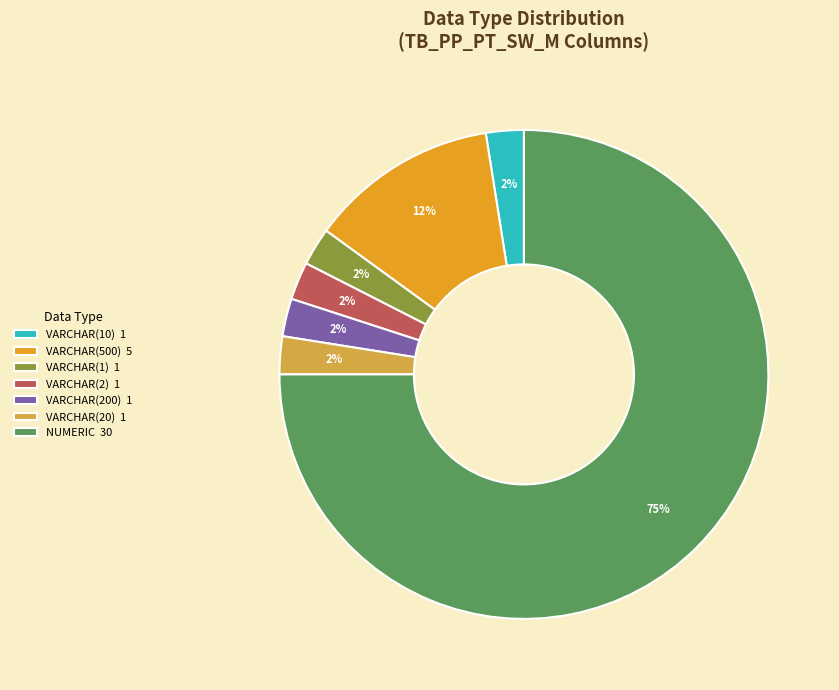

Combined, do VARCHAR(10) 1 and VARCHAR(2) 1 account for over 50%?

No